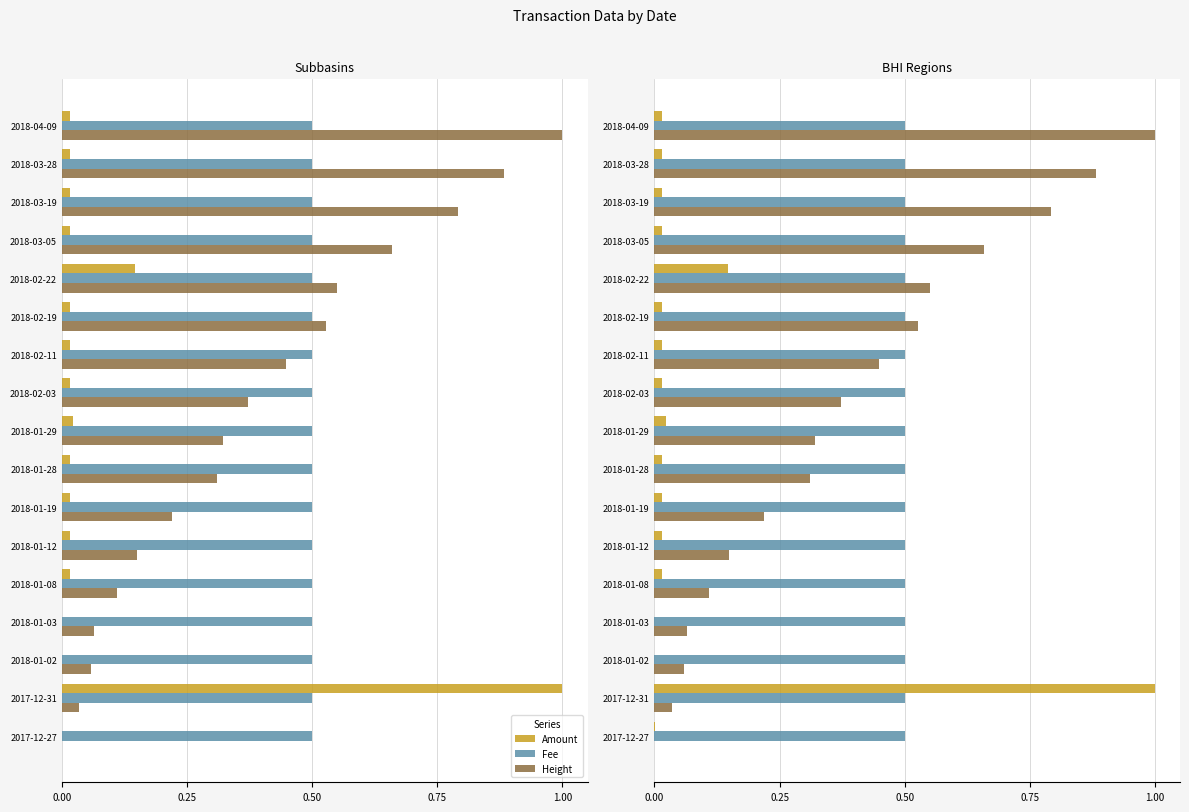

The Fee series shows 0.1 at 1.00. True or false?

False